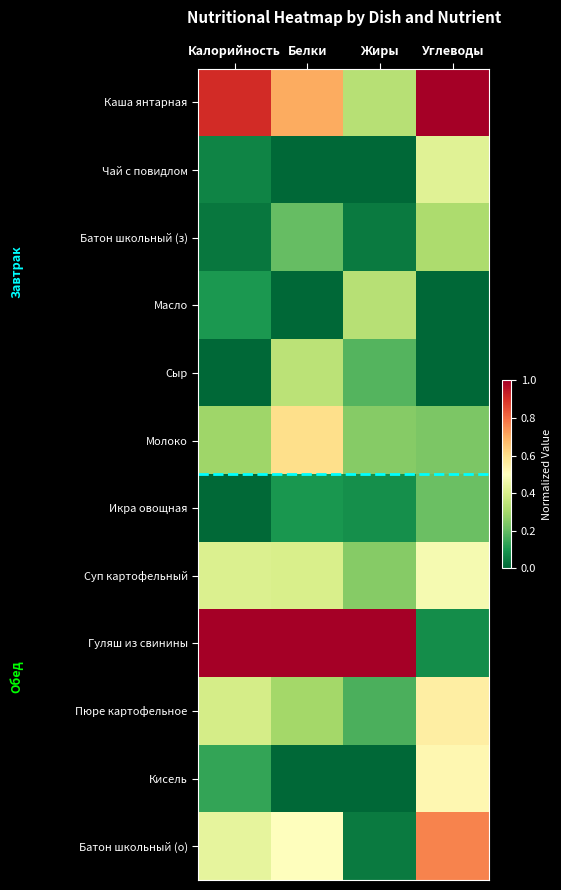

What is the spread (max minus min) of values at Углеводы?

1.0